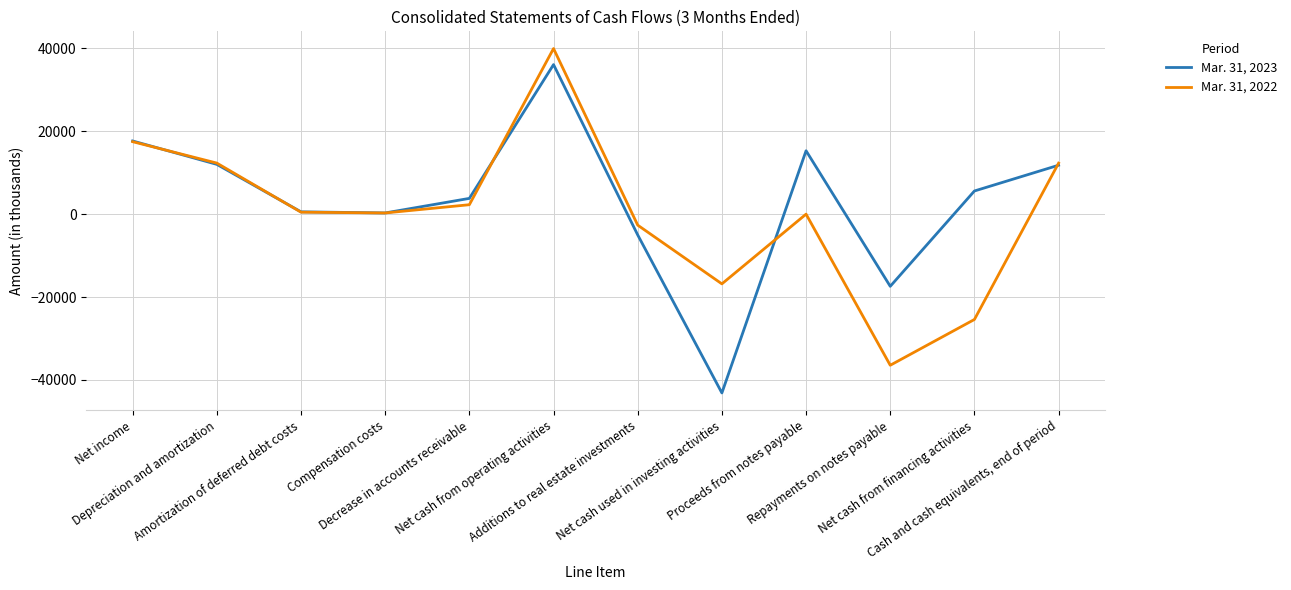

True or false: Mar. 31, 2023 has more than 2 interior local peaks.

False